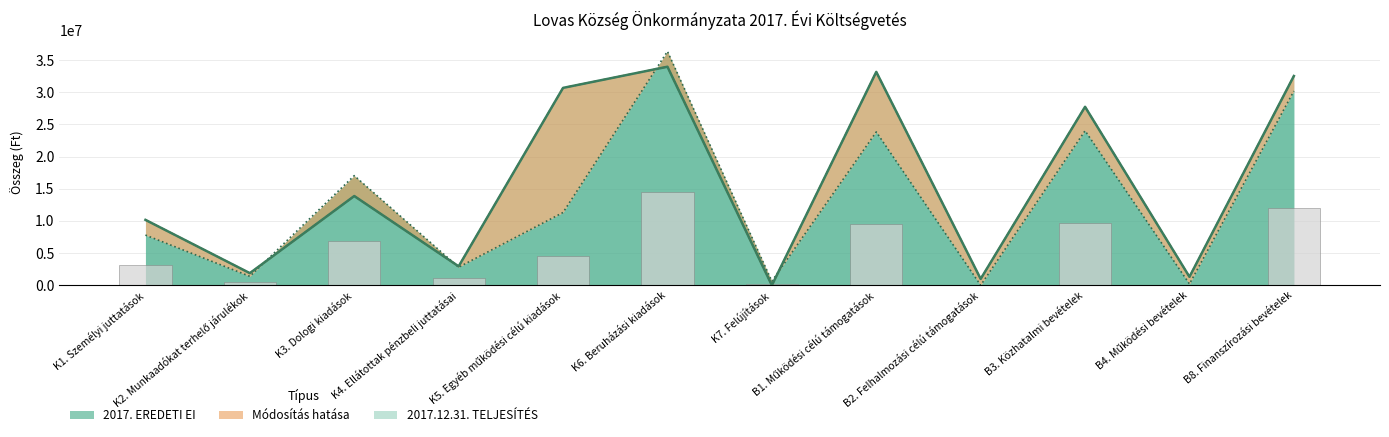

Where is 2017.12.31. TELJESÍTÉS nearest to the value 16978246?

K3. Dologi kiadások